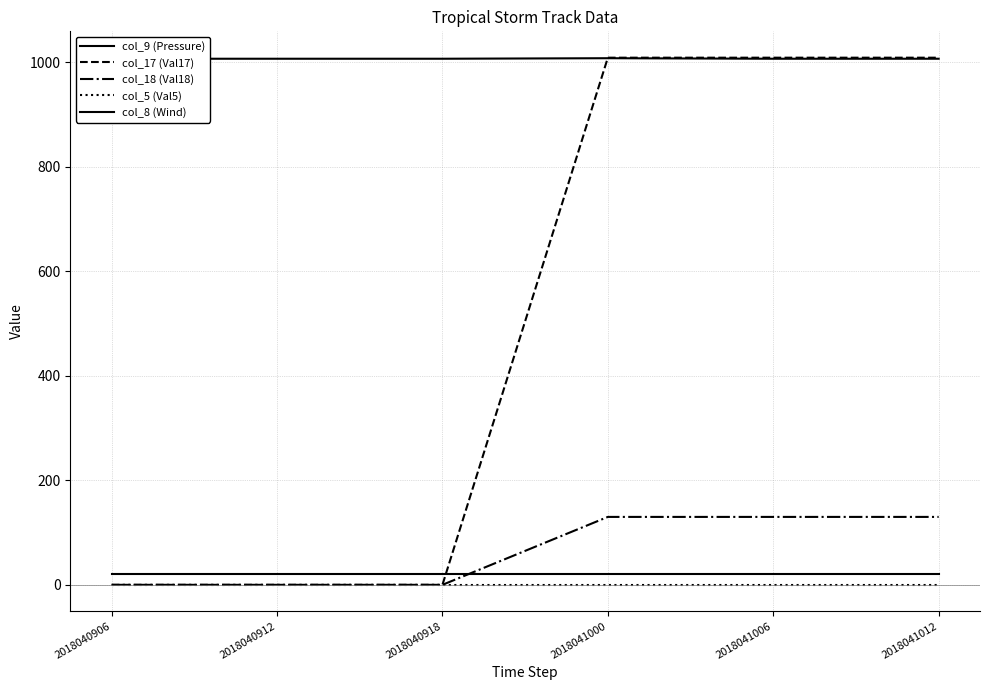

Reading left to right, what are all the values shown in this chart?

col_9 (Pressure): 2018040906=1007	2018040912=1007	2018040918=1007	2018041000=1008	2018041006=1007	2018041012=1007
col_17 (Val17): 2018040906=0	2018040912=0	2018040918=0	2018041000=1009	2018041006=1009	2018041012=1009
col_18 (Val18): 2018040906=0	2018040912=0	2018040918=0	2018041000=130	2018041006=130	2018041012=130
col_5 (Val5): 2018040906=0	2018040912=0	2018040918=0	2018041000=0	2018041006=0	2018041012=0
col_8 (Wind): 2018040906=20	2018040912=20	2018040918=20	2018041000=20	2018041006=20	2018041012=20